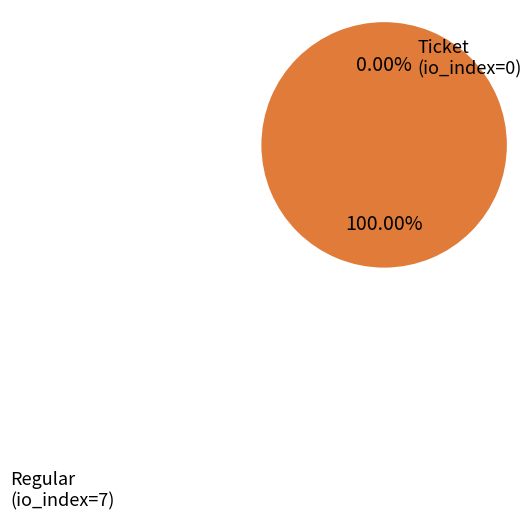

Rank the categories by value from highest to lowest.

Regular (io_index=7), Ticket (io_index=0)